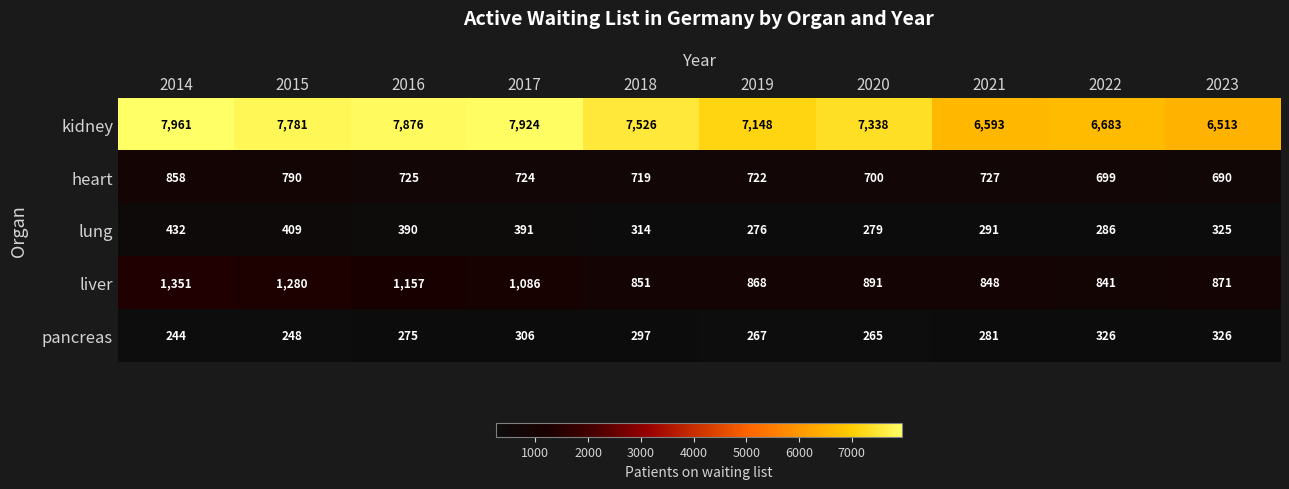

Where is heart nearest to the value 774?

2015